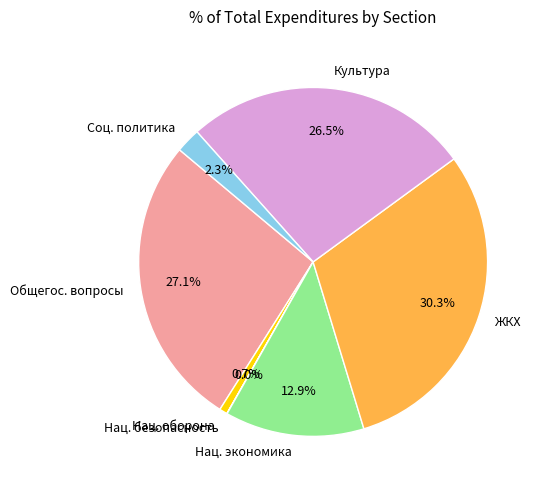

How much of the chart is everything except Нац. экономика?

87.1%